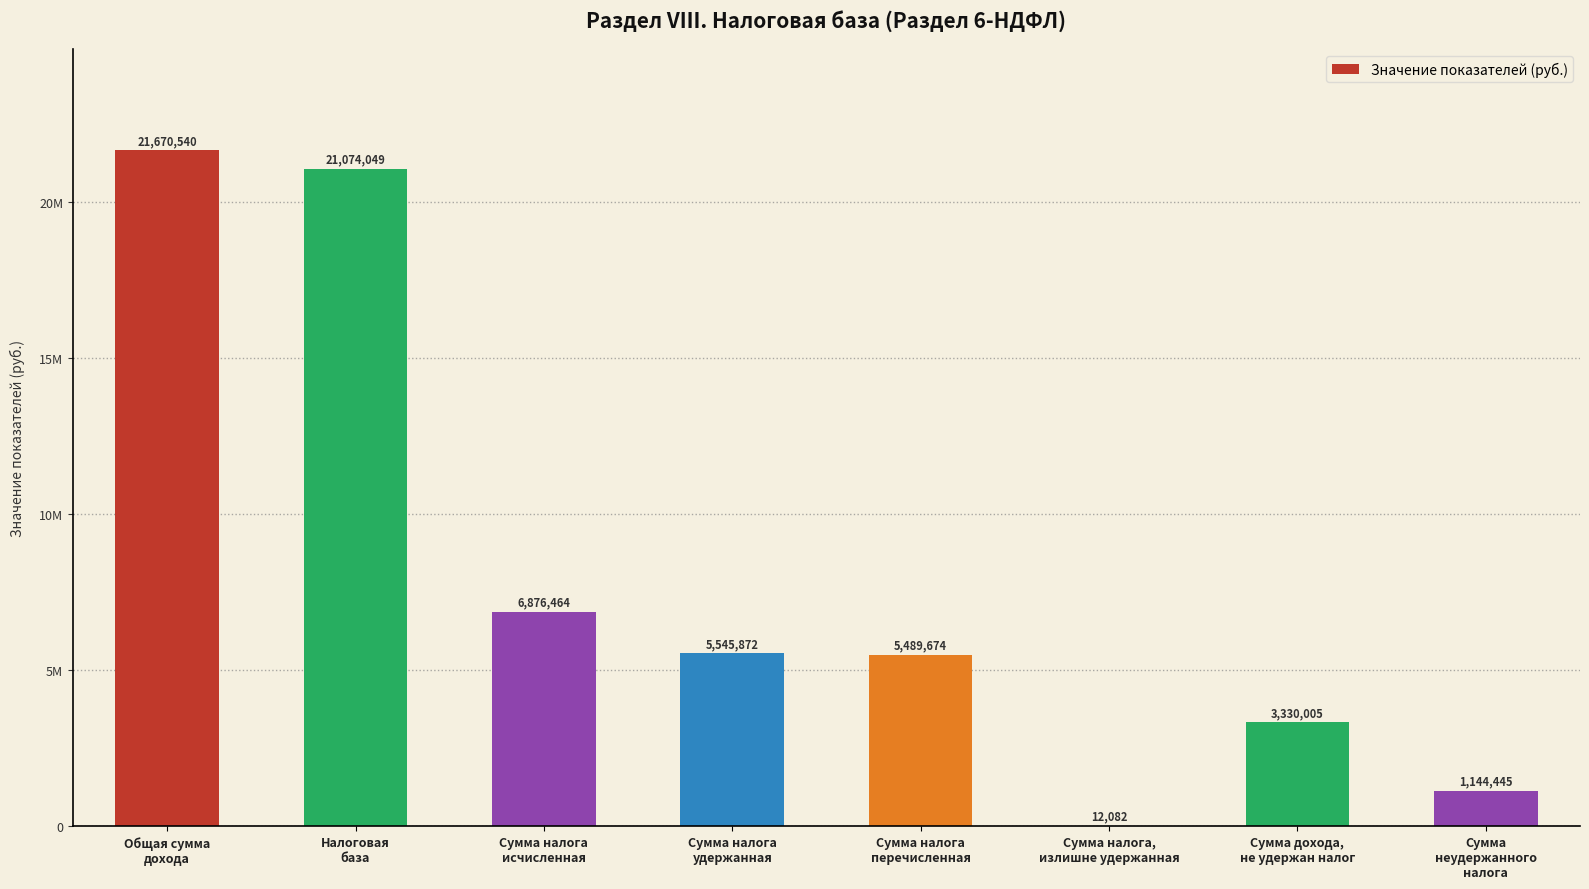

Rank the categories by value from lowest to highest.

Сумма налога,
излишне удержанная, Сумма
неудержанного
налога, Сумма дохода,
не удержан налог, Сумма налога
перечисленная, Сумма налога
удержанная, Сумма налога
исчисленная, Налоговая
база, Общая сумма
дохода